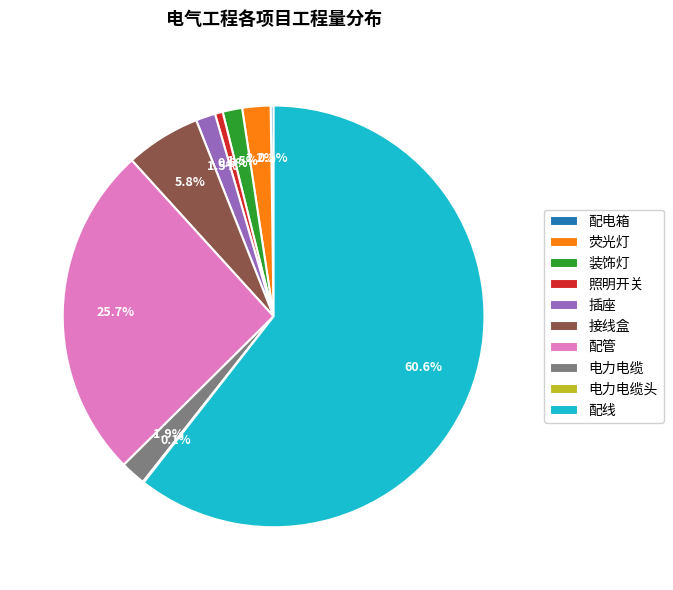

What percentage do 装饰灯 and 照明开关 together represent?

2.1%